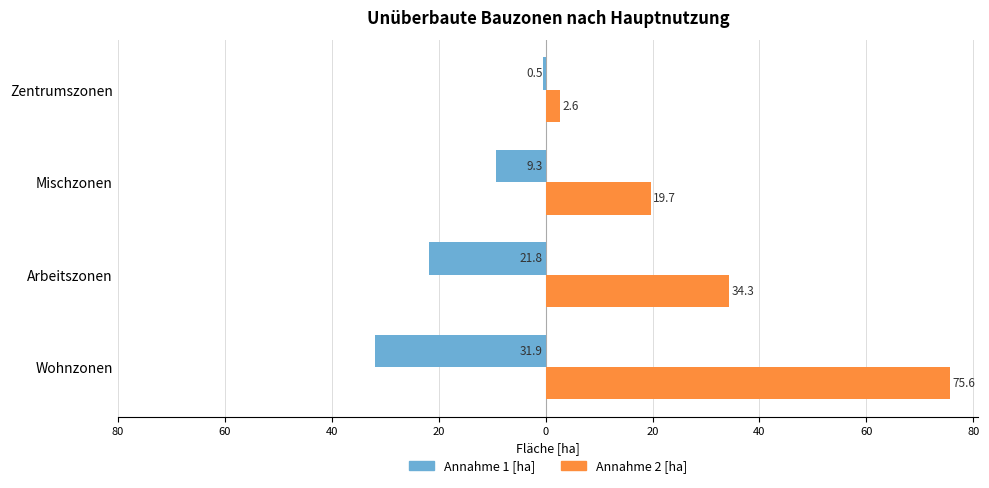

What are all the series names shown in the legend?

Annahme 1 [ha], Annahme 2 [ha]